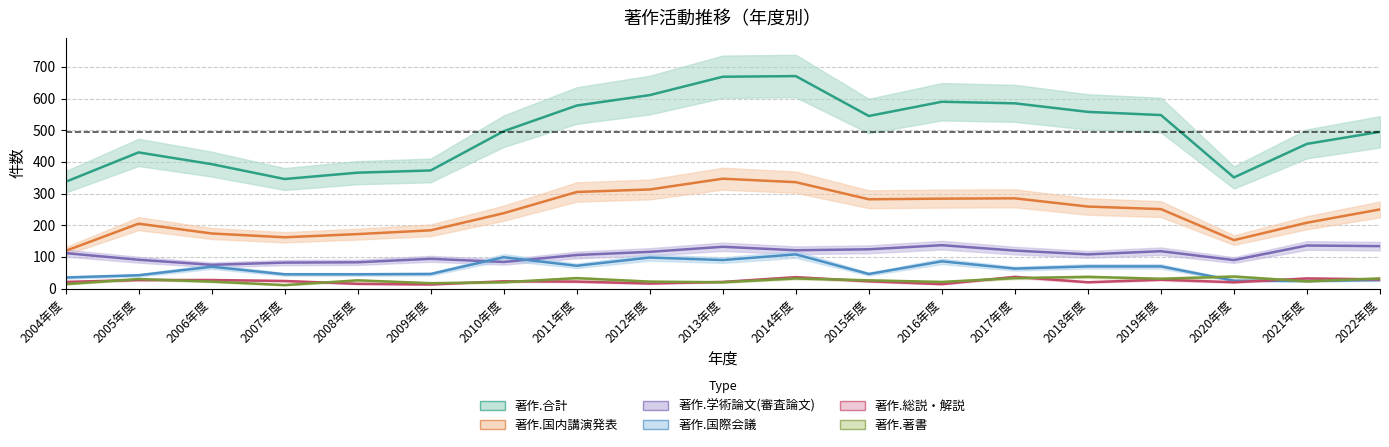

What is the sum of all 著作.総説・解説 values?

448